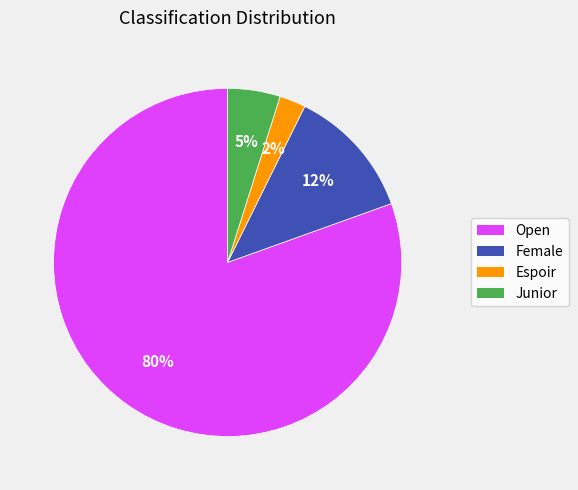

To the nearest percent, what portion does Female represent?

12%